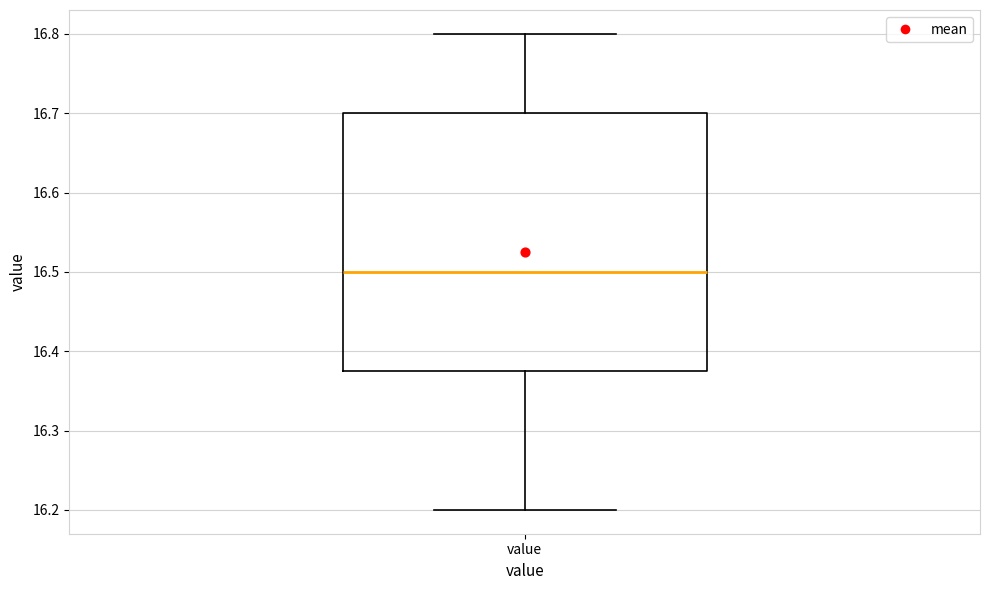

Read this box plot against the y-axis: the position of the median line, the range covered by the box, and the ends of both whiskers. The values are not printed on the chart, so give them approximately, as read against the axis.

median 16.50, box 16.38 to 16.70, whiskers 16.20 to 16.80